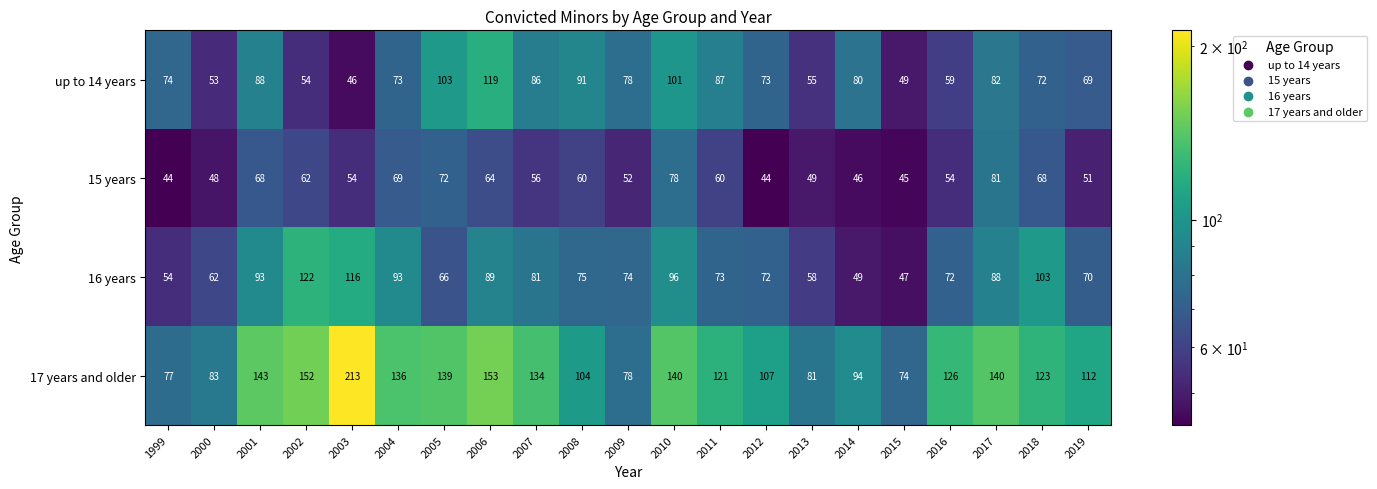

At which category does the chart reach its peak across all series?

2003